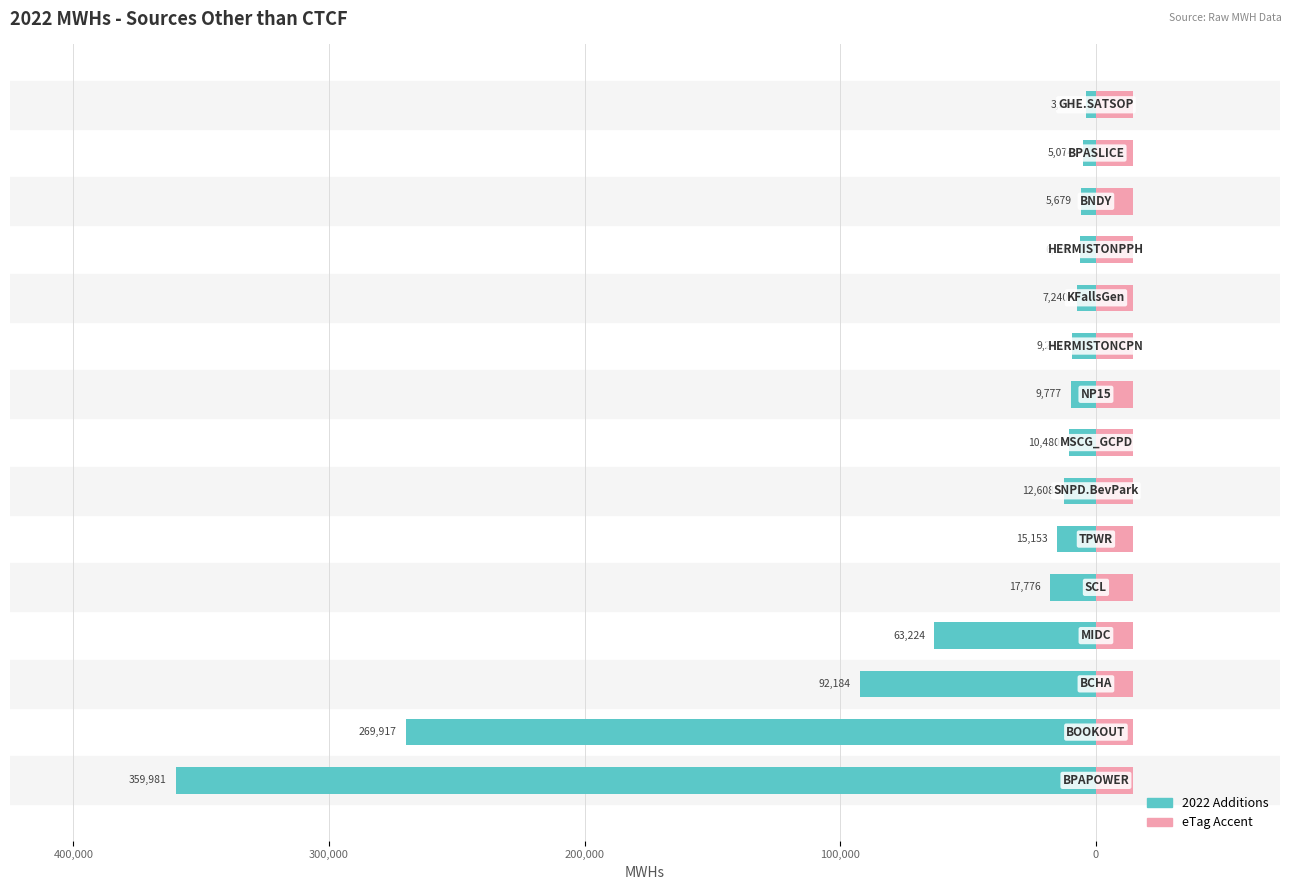

How many data points in 2022 Additions (MWH) are less than -10480?

7